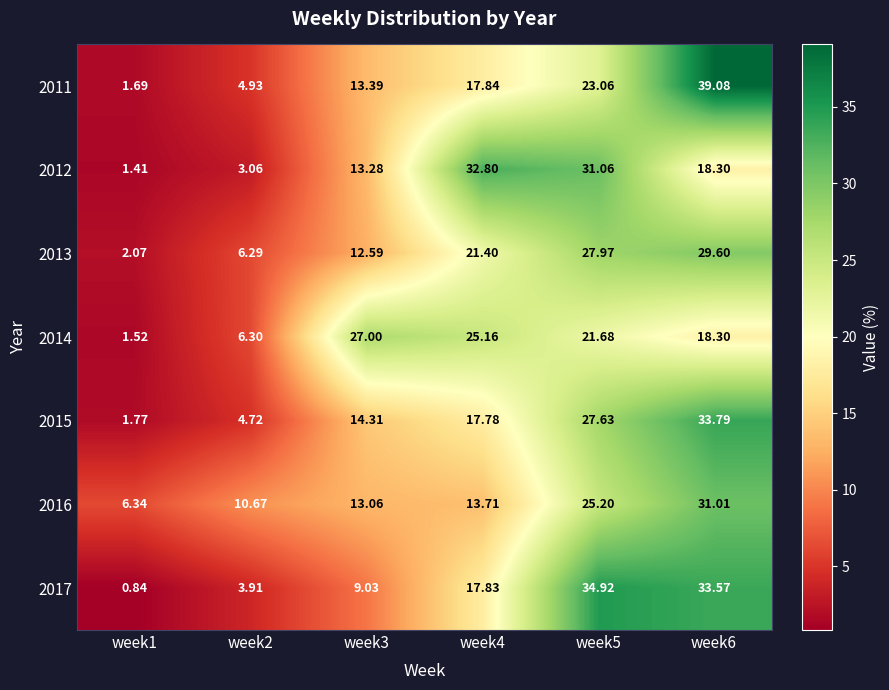

Which label corresponds to the smallest value in the chart?

week1